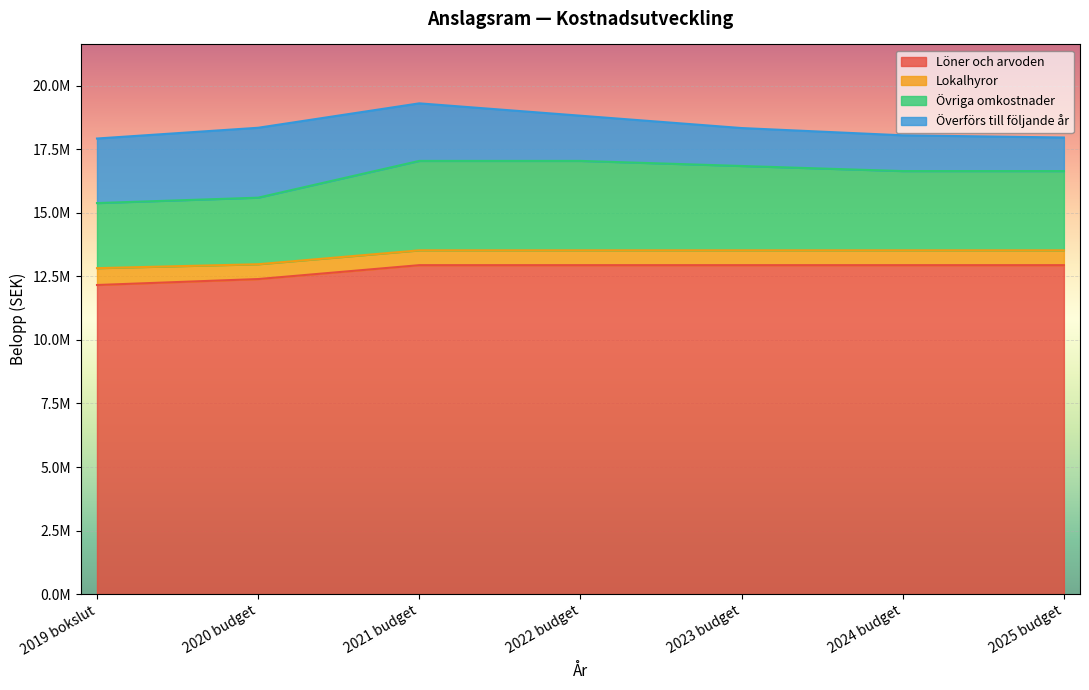

True or false: Löner och arvoden and Övriga omkostnader cross at least once.

False